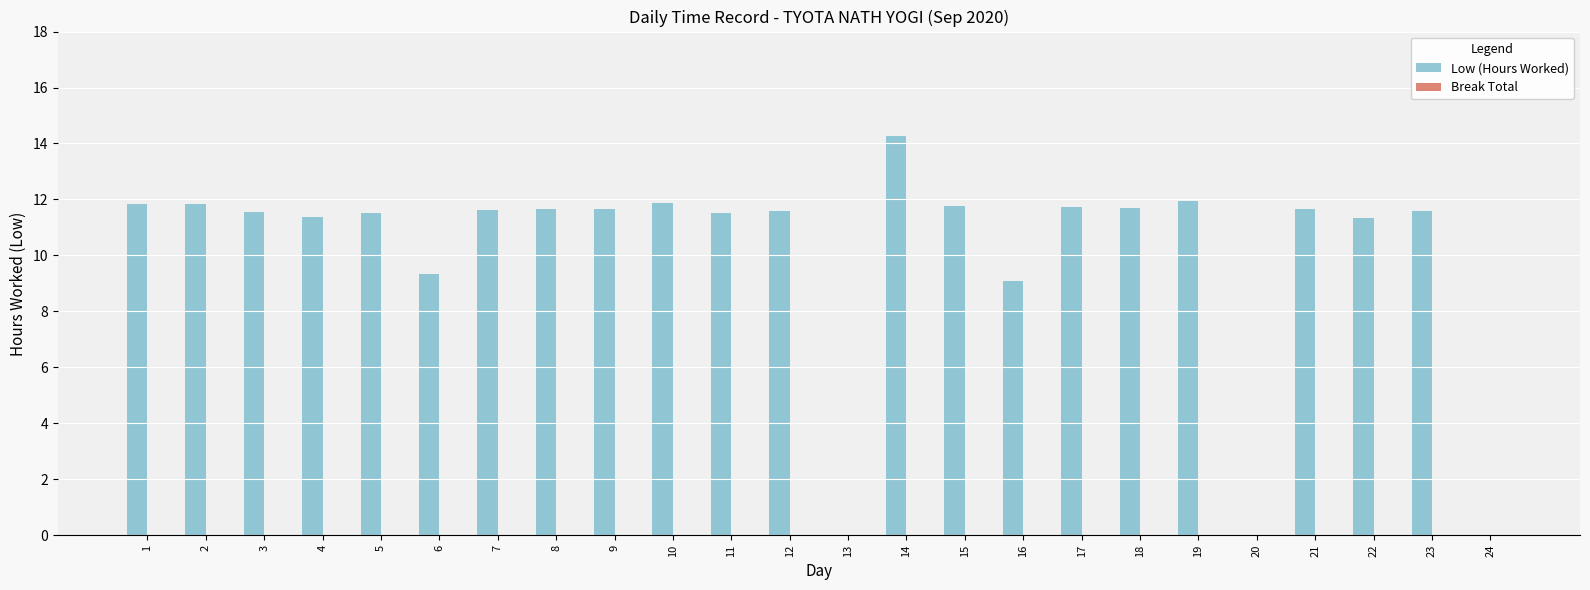

What is the ratio of the value at 3 to the value at 17?

1.0